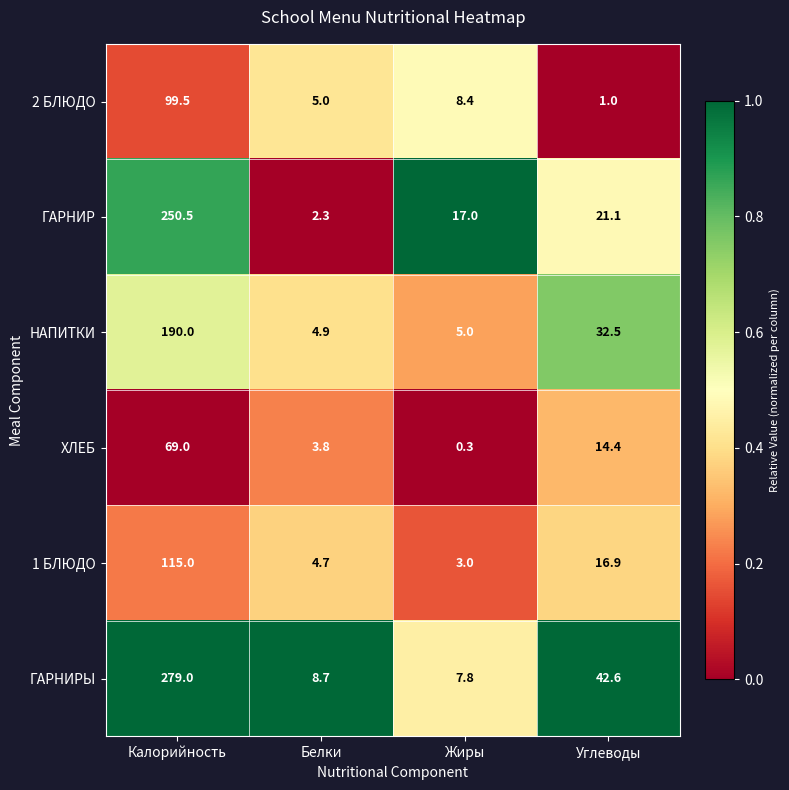

At which label does ГАРНИРЫ first exceed 42?

Калорийность